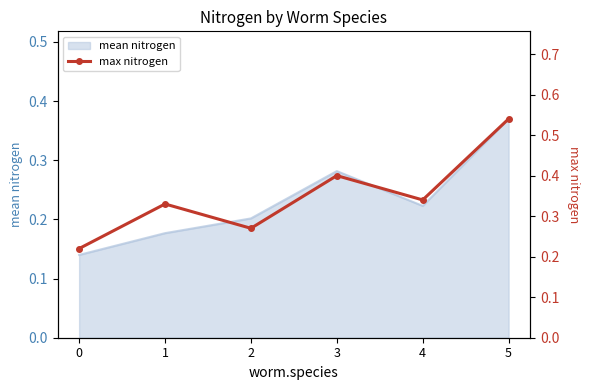

How many interior local peaks (higher than both neighbors) does the data have?

2